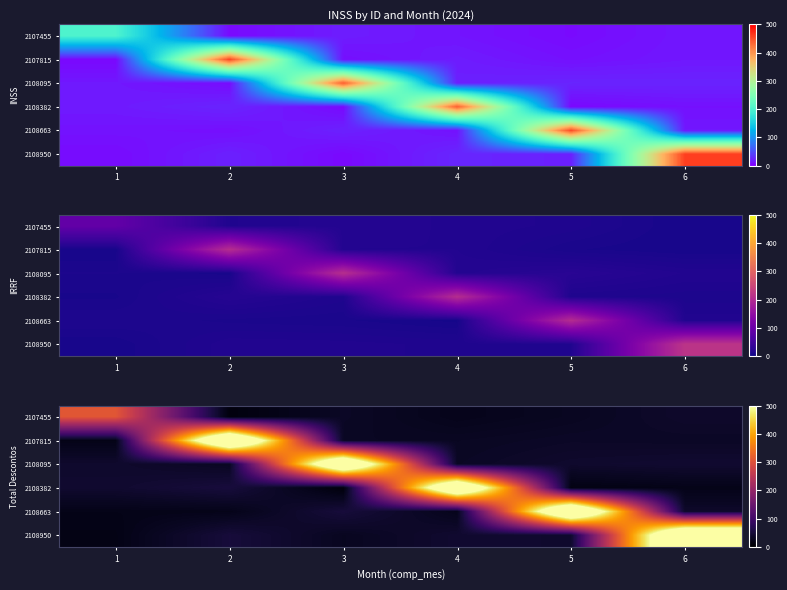

The value of 2108095 at 5 is 13.1. True or false?

False